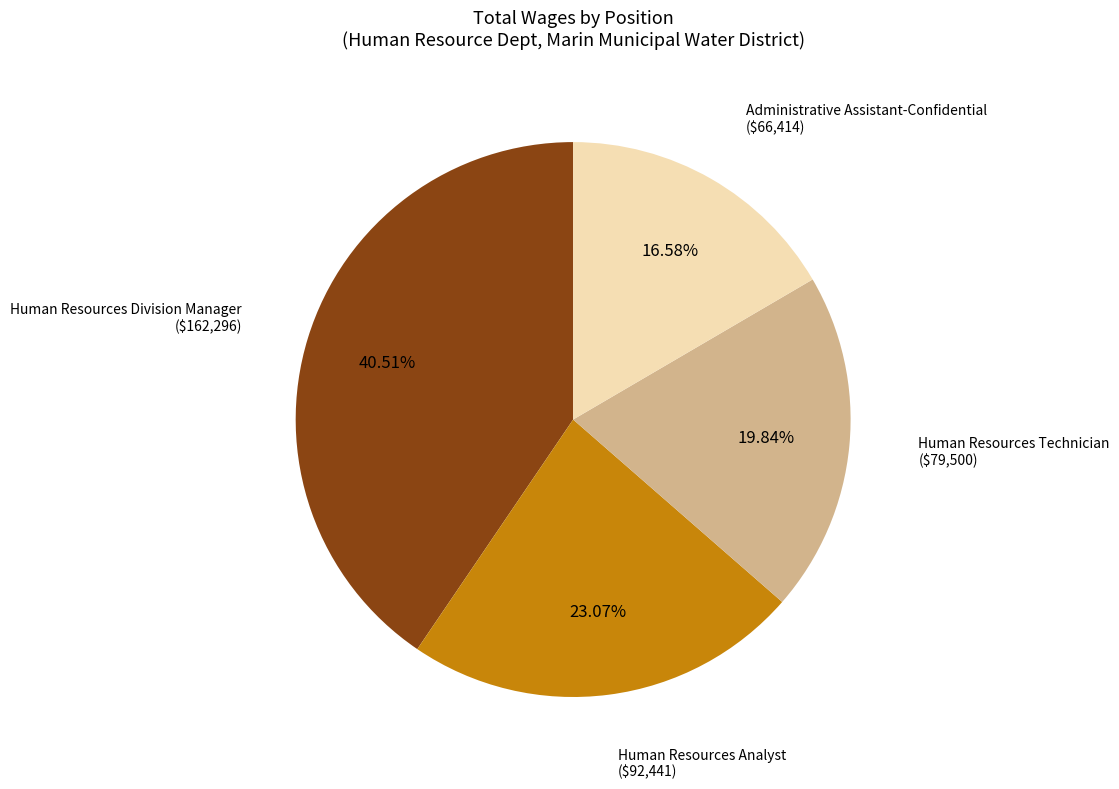

Does any single category account for the majority?

No